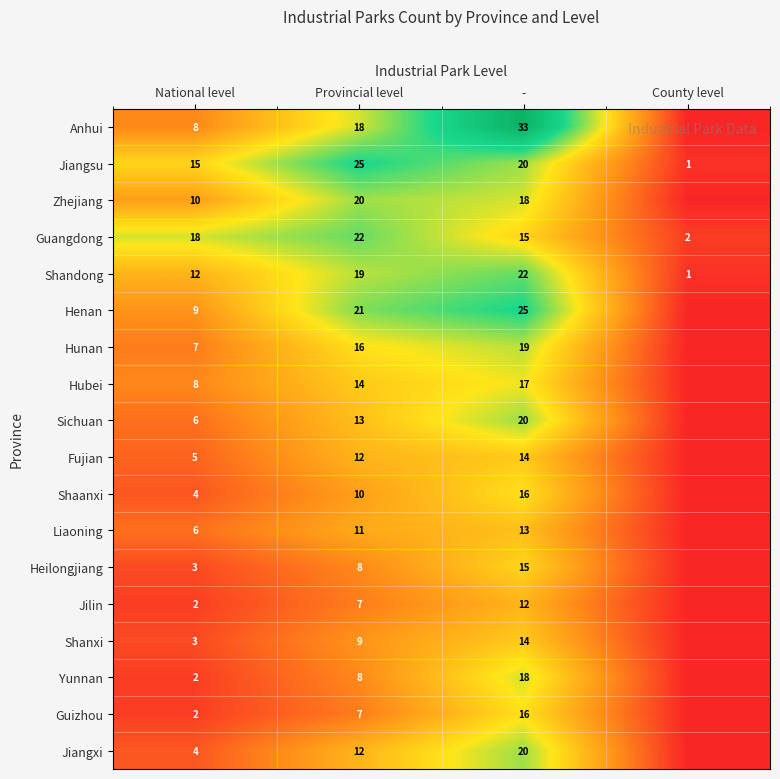

Between - and County level, which is larger?

-